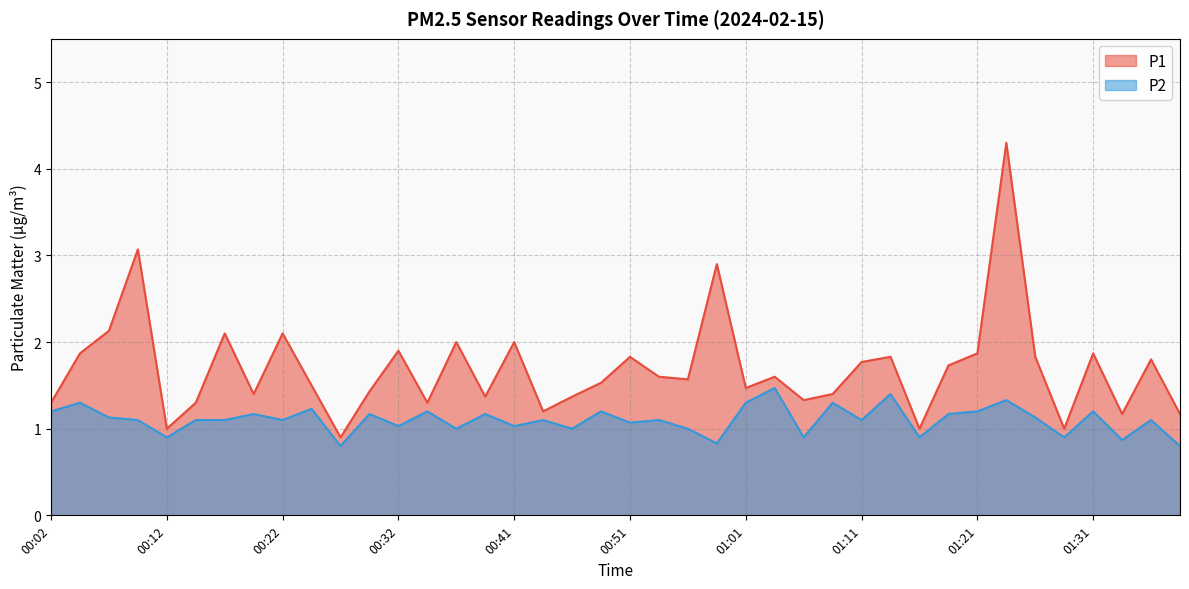

What is the total value across all series at 00:12?

1.9